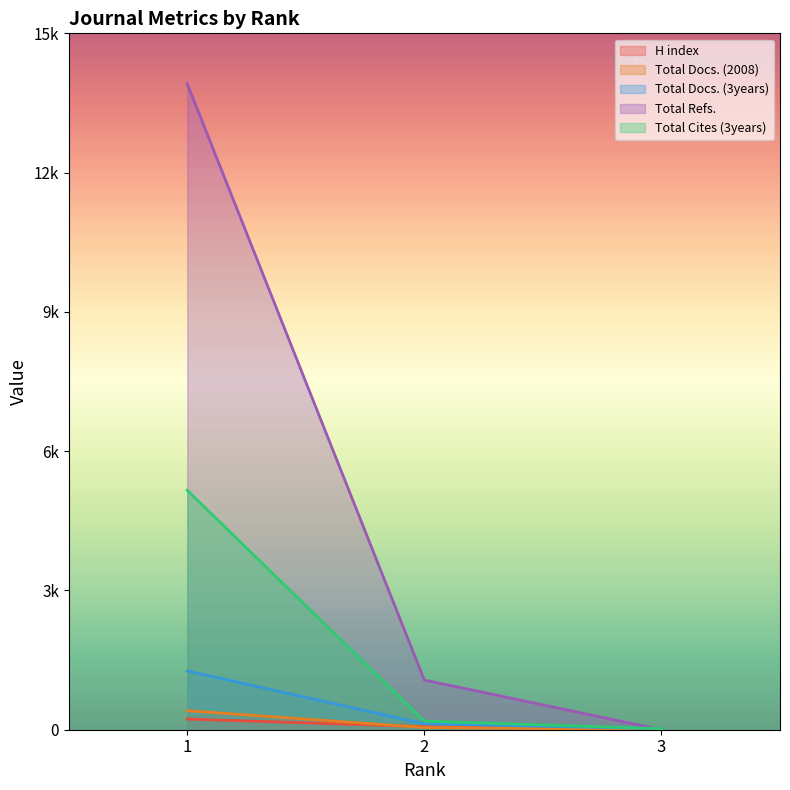

At 1, list the series in order from smallest to largest.

H index, Total Docs. (2008), Total Docs. (3years), Total Cites (3years), Total Refs.